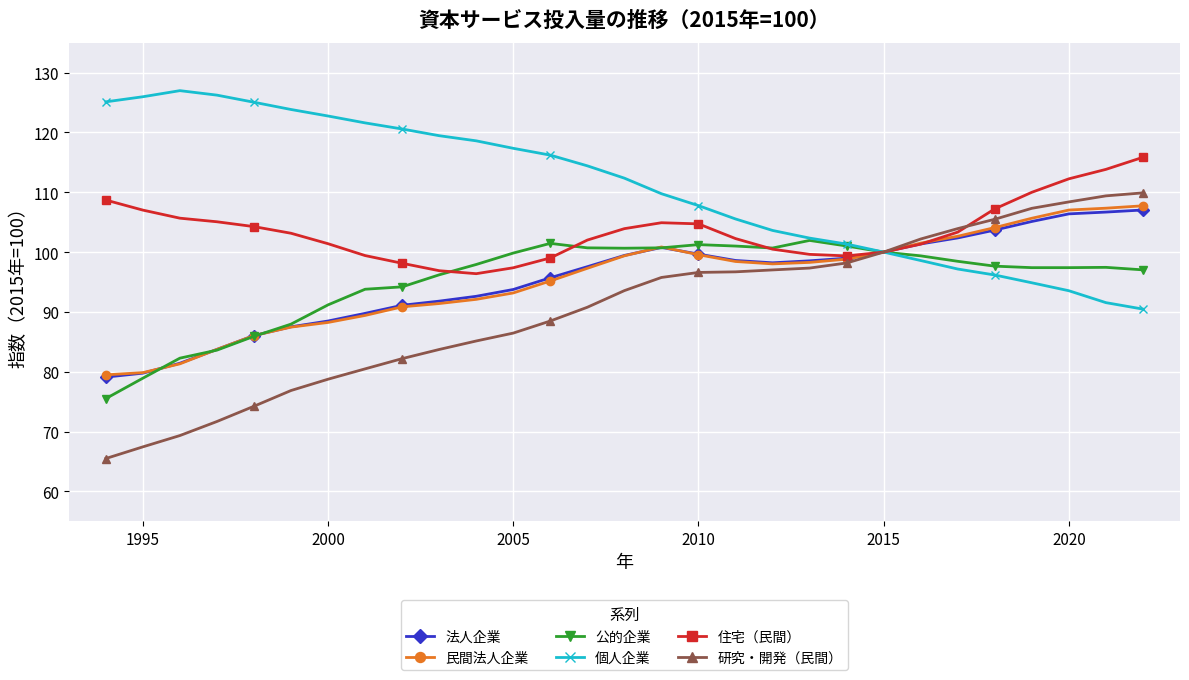

What is the value of the 民間法人企業 point at the 8th from the left?

89.4